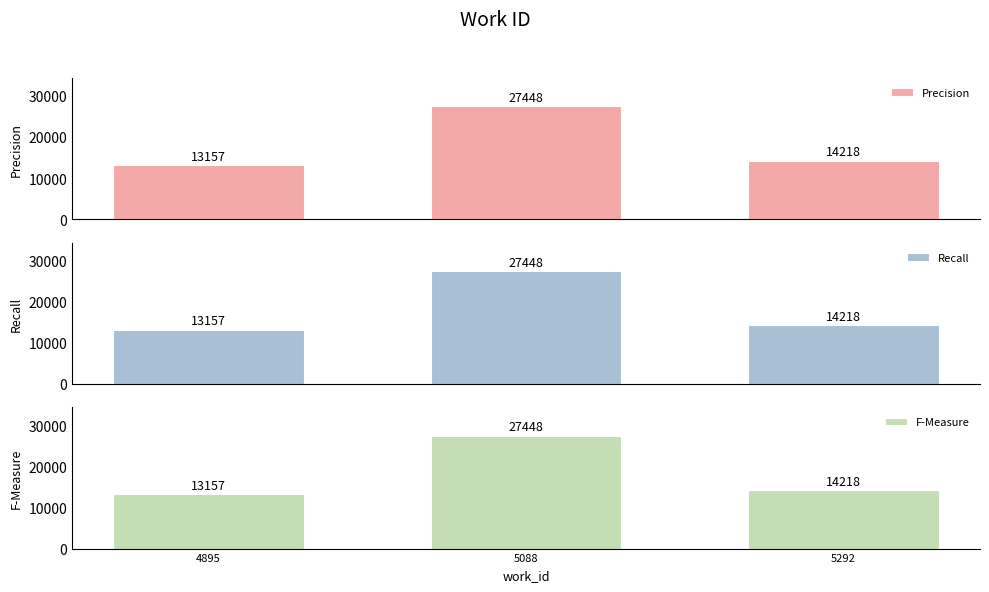

What is the maximum value for Recall?

27448